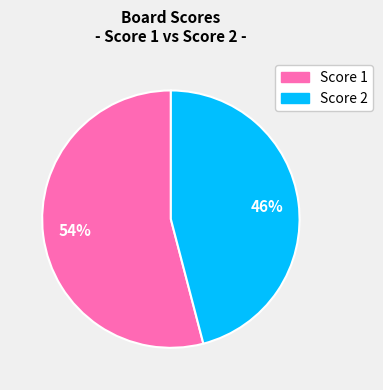

Does any single category account for the majority?

Yes